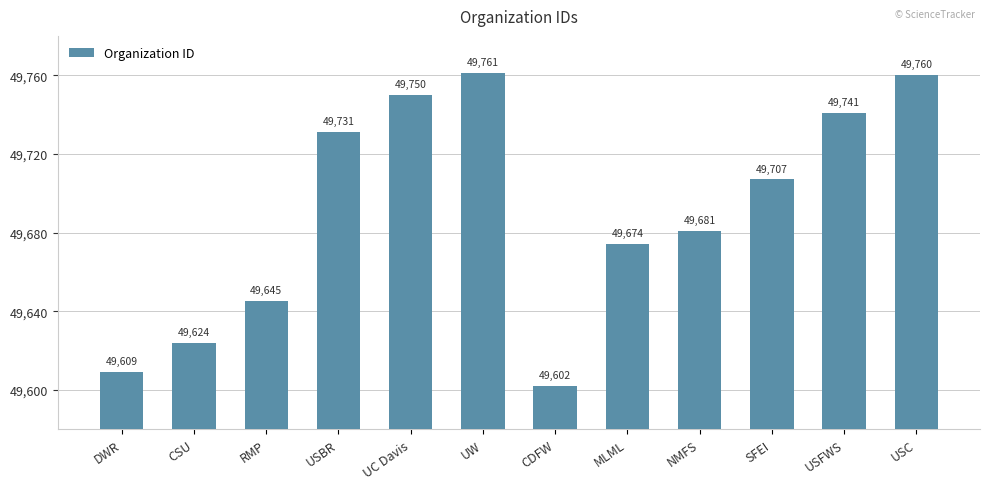

Reading left to right, list all the values displayed in this chart.

49609	49624	49645	49731	49750	49761	49602	49674	49681	49707	49741	49760